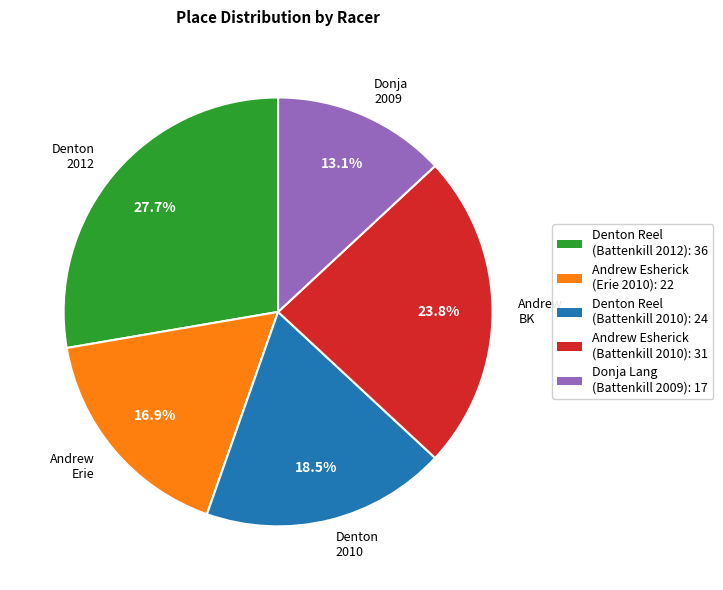

Rank the categories by value from highest to lowest.

Denton Reel (Battenkill 2012), Andrew Esherick (Battenkill 2010), Denton Reel (Battenkill 2010), Andrew Esherick (Erie 2010), Donja Lang (Battenkill 2009)